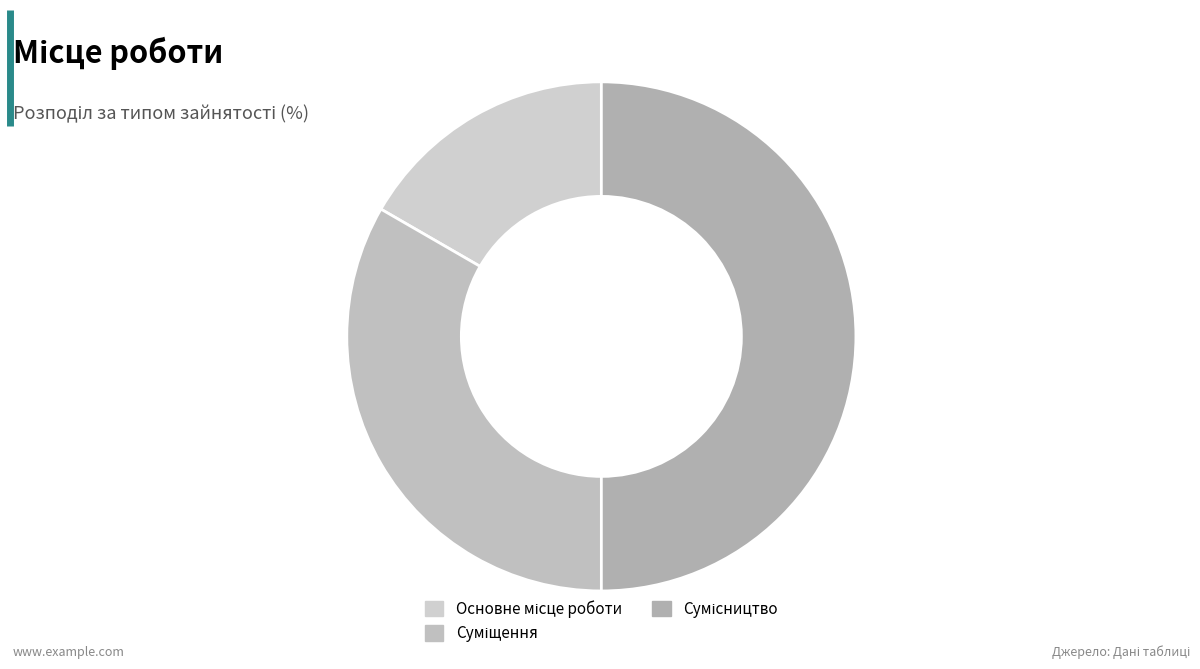

What percentage is the Сумісництво slice, to the nearest percent?

50%